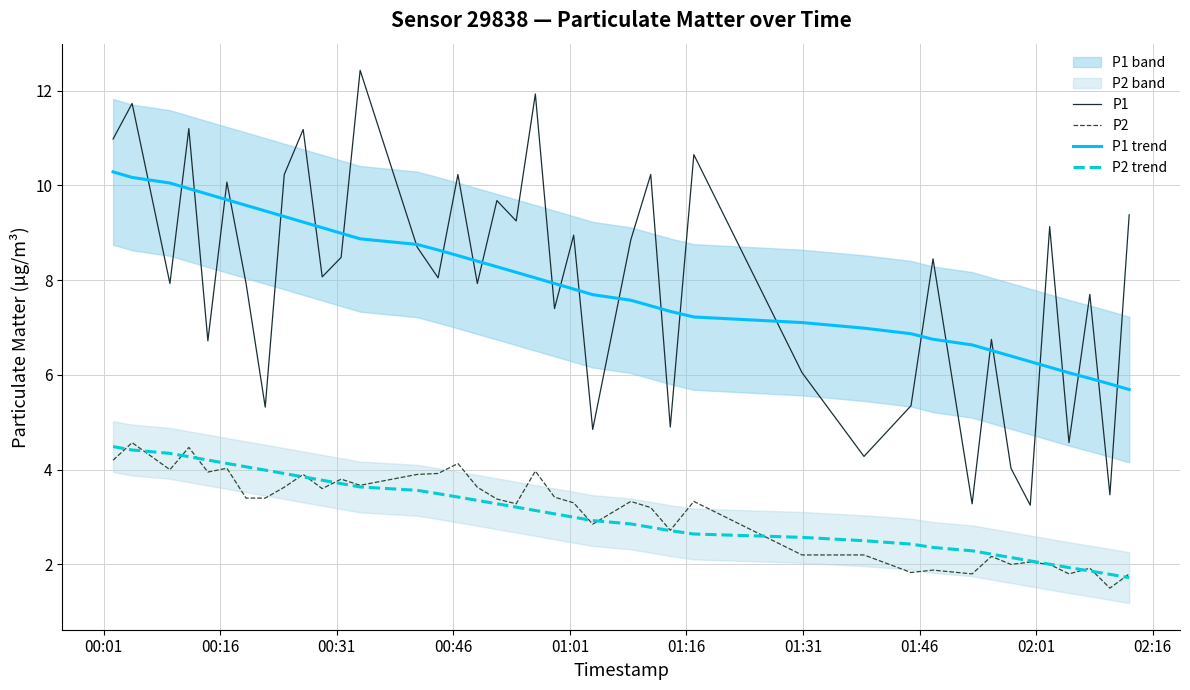

True or false: P1 and P2 trend intersect in this chart.

False